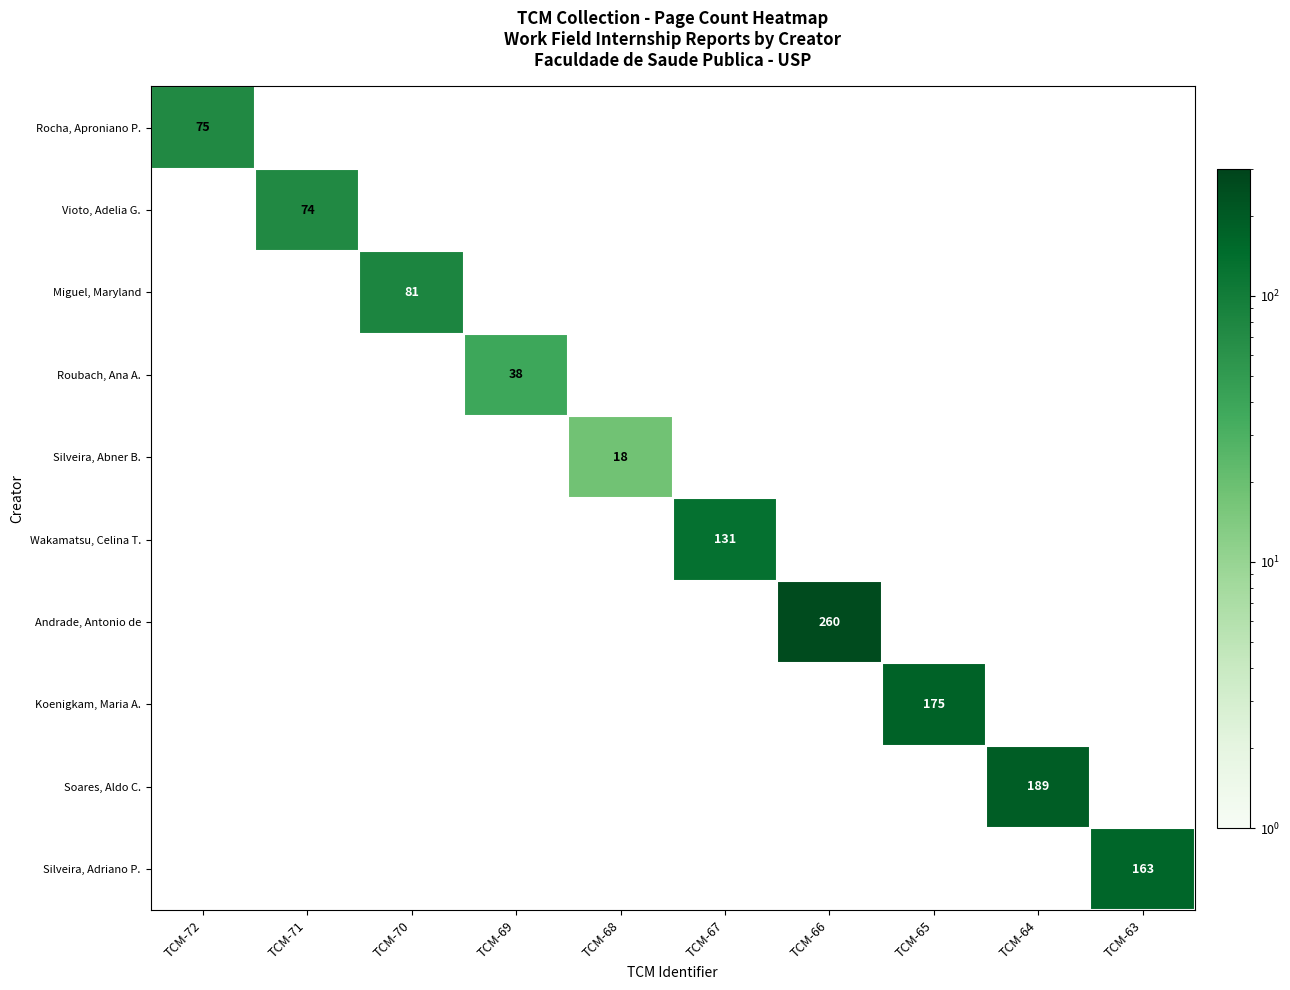

True or false: Silveira, Adriano P. has a value of 163 at TCM-63.

True